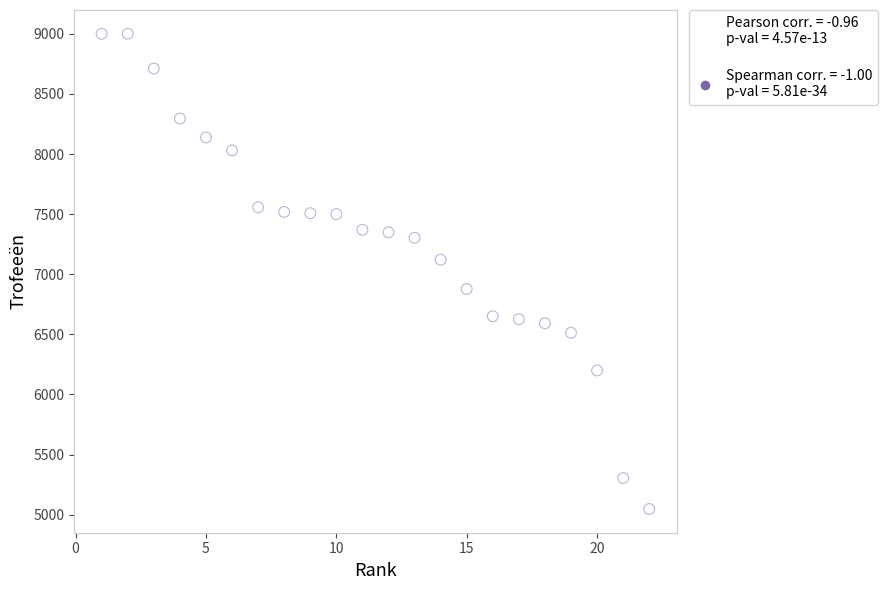

What Y value in the scatter plot is closest to 7024?

7121